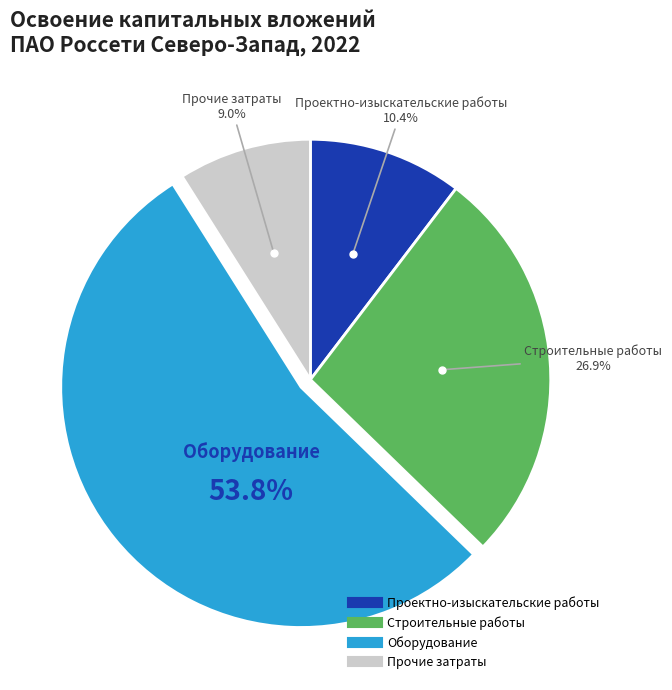

How many slices are in this pie chart?

4